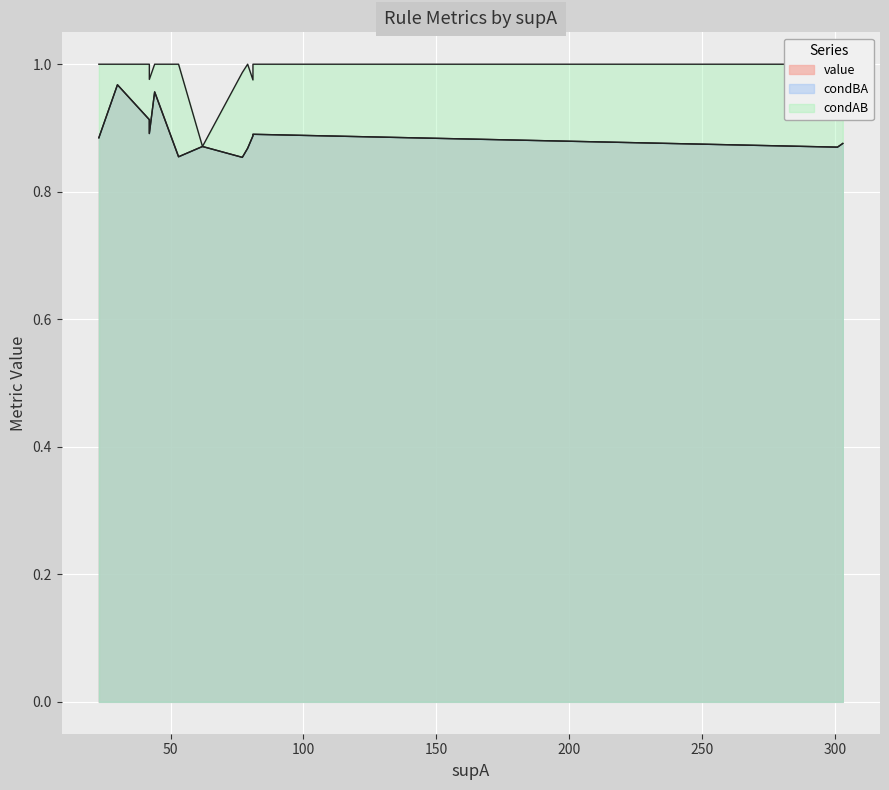

How many lines are shown in the chart?

3